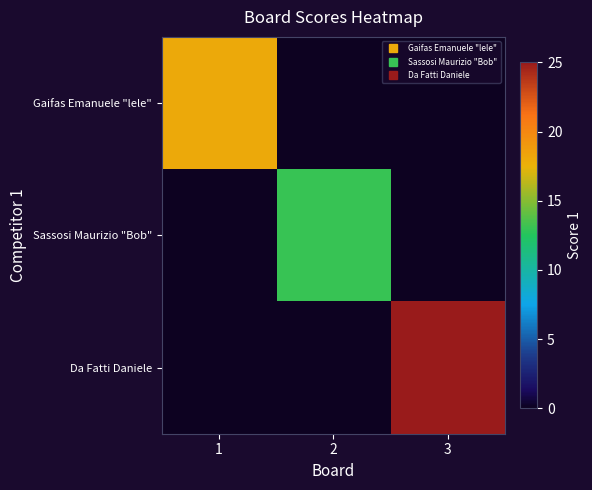

At which category is the sum across all series the highest?

3